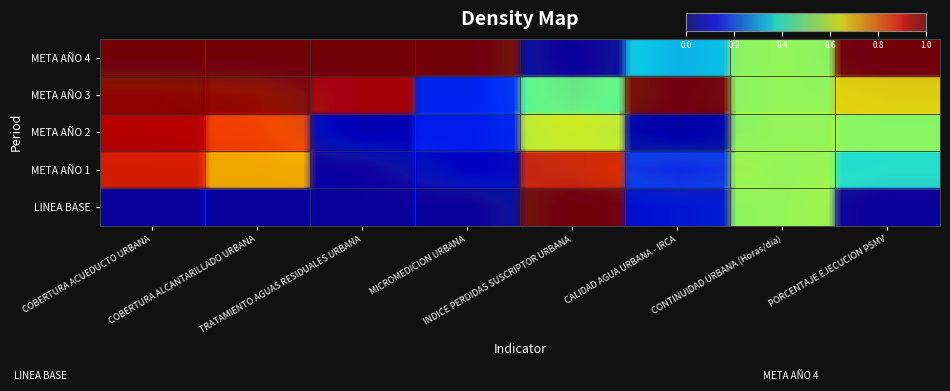

What is the maximum value shown in the chart?

1.0